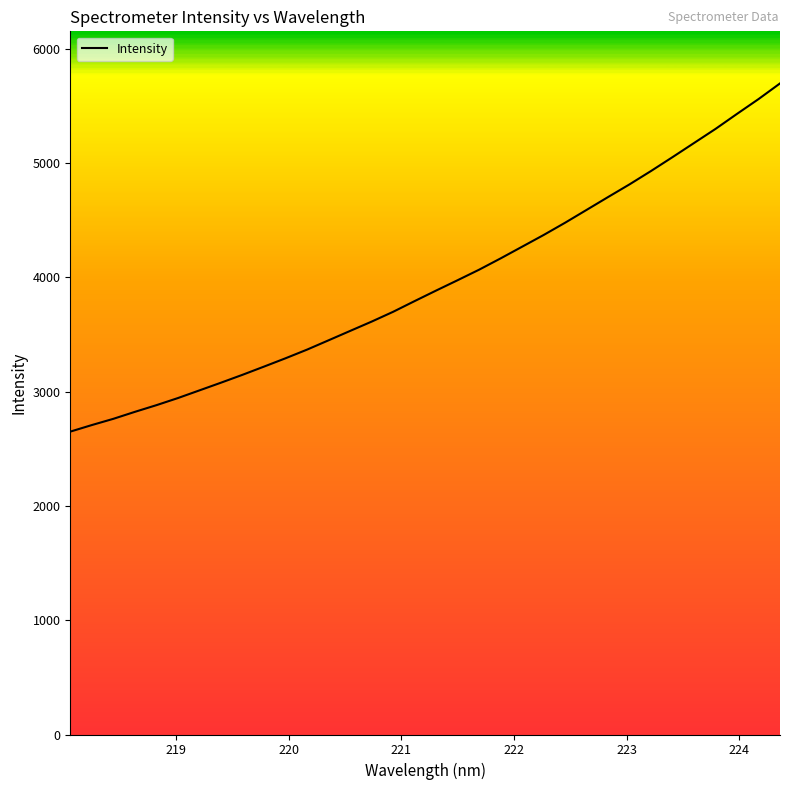

What is the smallest value displayed?

2650.6